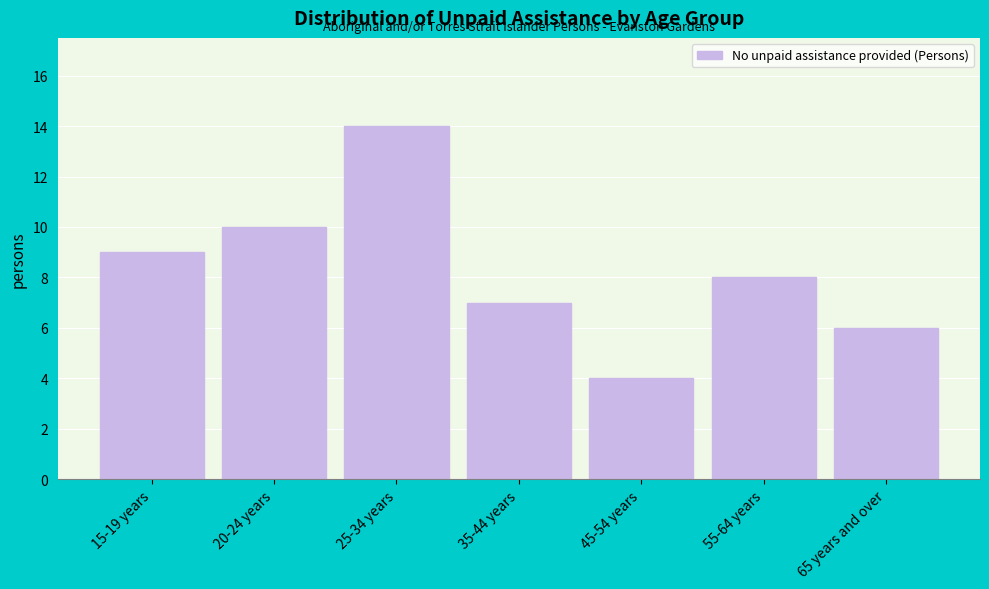

Reading left to right, list all the values displayed in this chart.

9	10	14	7	4	8	6